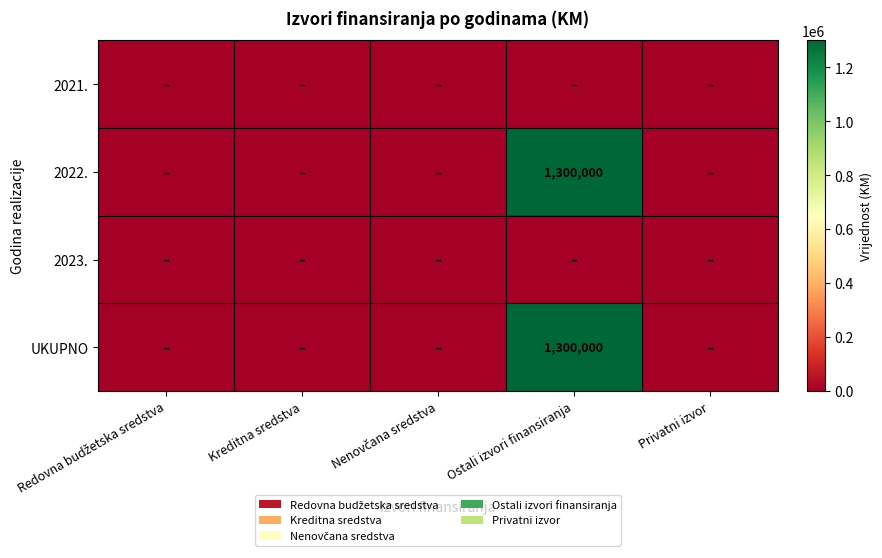

The value of 2022. at Ostali izvori finansiranja is 1905052. True or false?

False